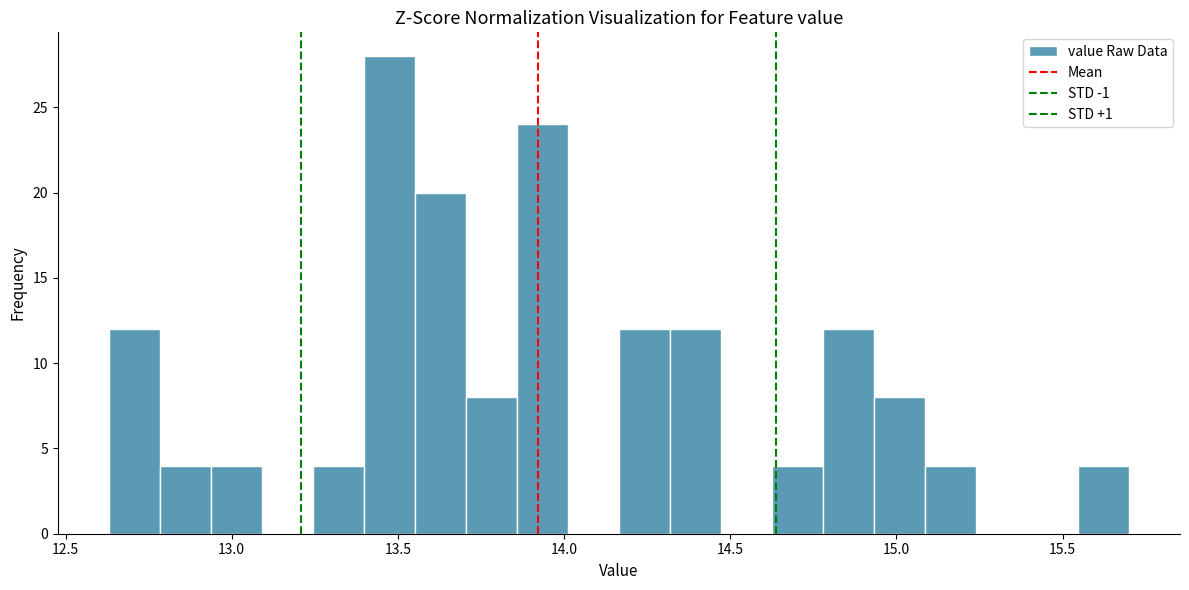

Around what value on the x-axis is the tallest bar? Give the approximate position of its centre, as read against the axis.

13.45